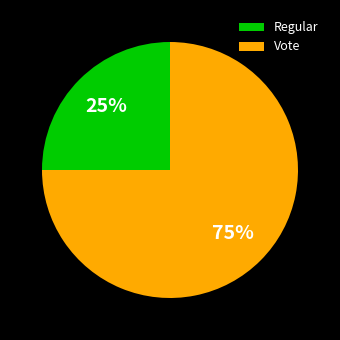

Which has a higher value, Regular or Vote?

Vote